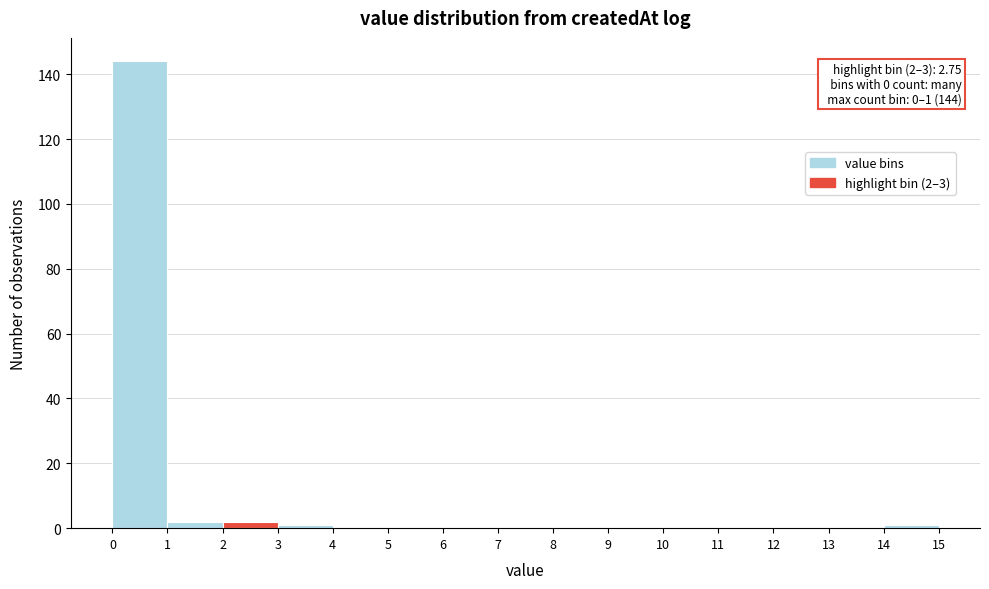

Over which range of the x-axis is the bar tallest?

0 to 1